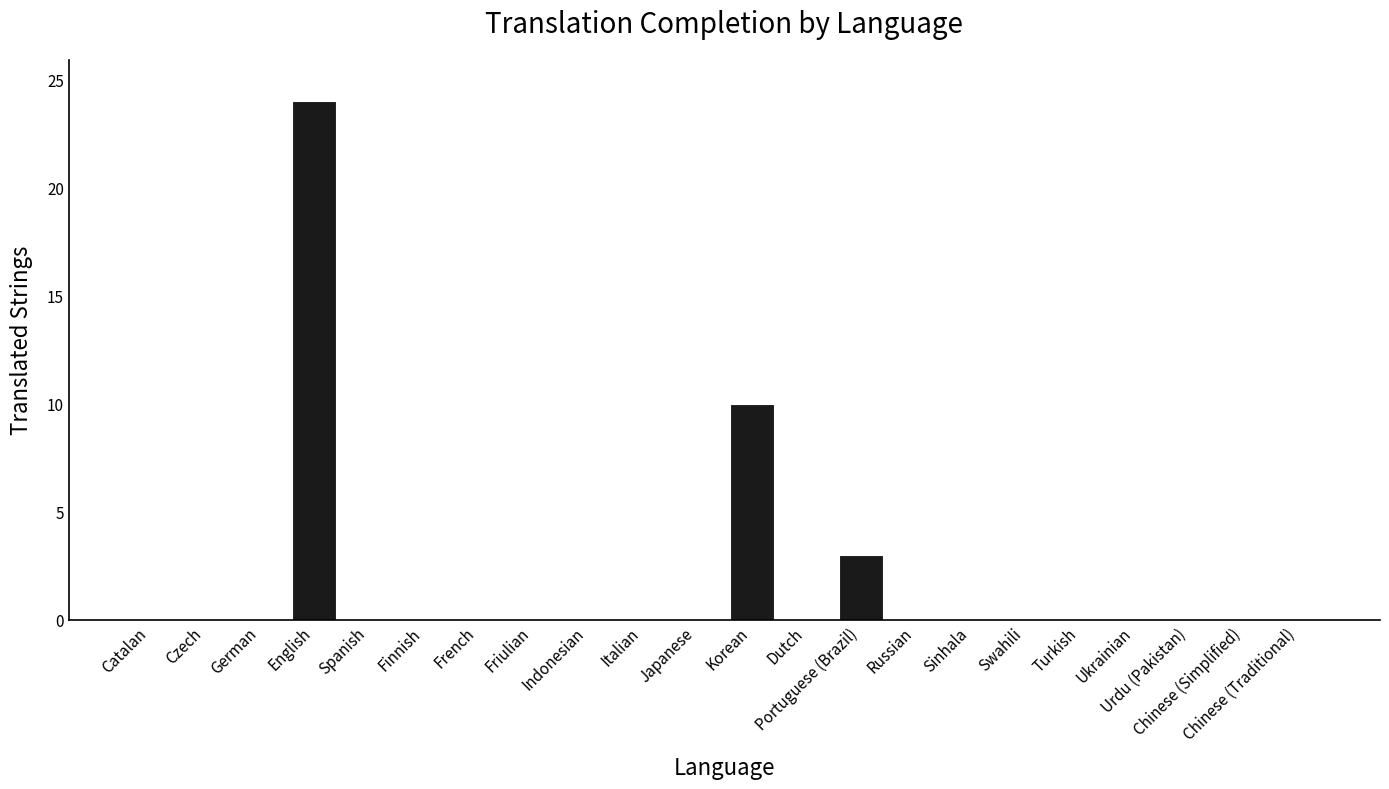

What is the sum of the values at Korean and Catalan?

10